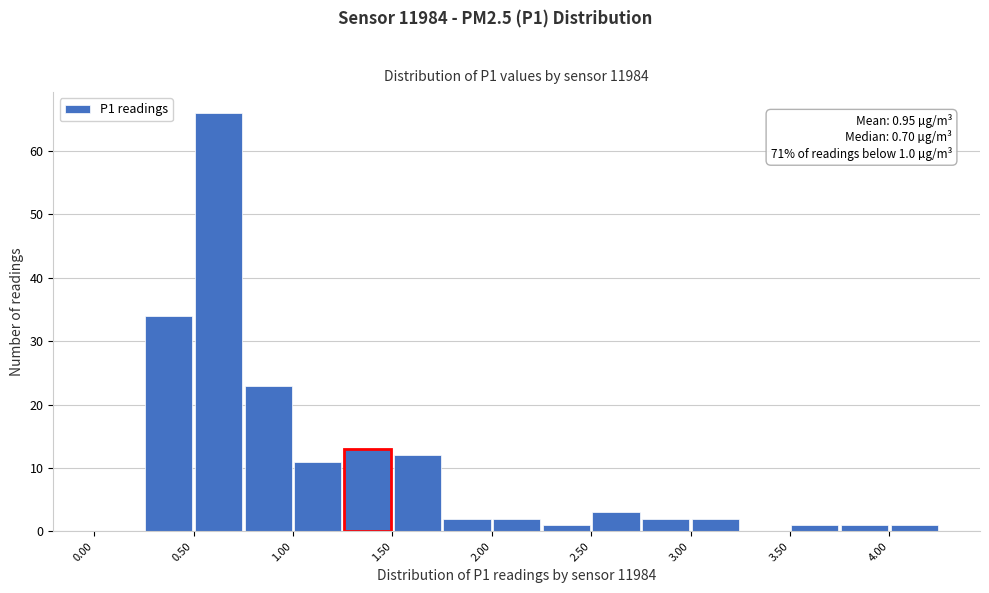

Over which range of the x-axis is the bar tallest?

0.50 to 0.75